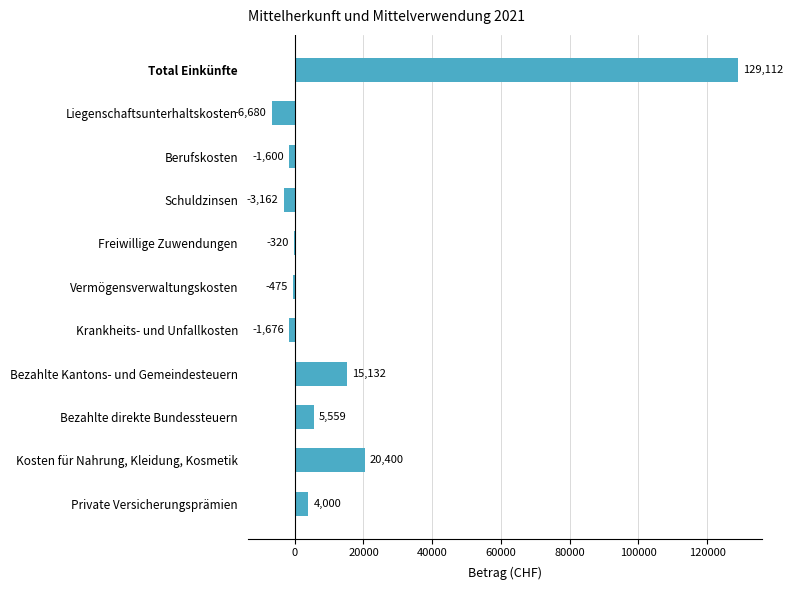

Count the number of data series in this chart.

1